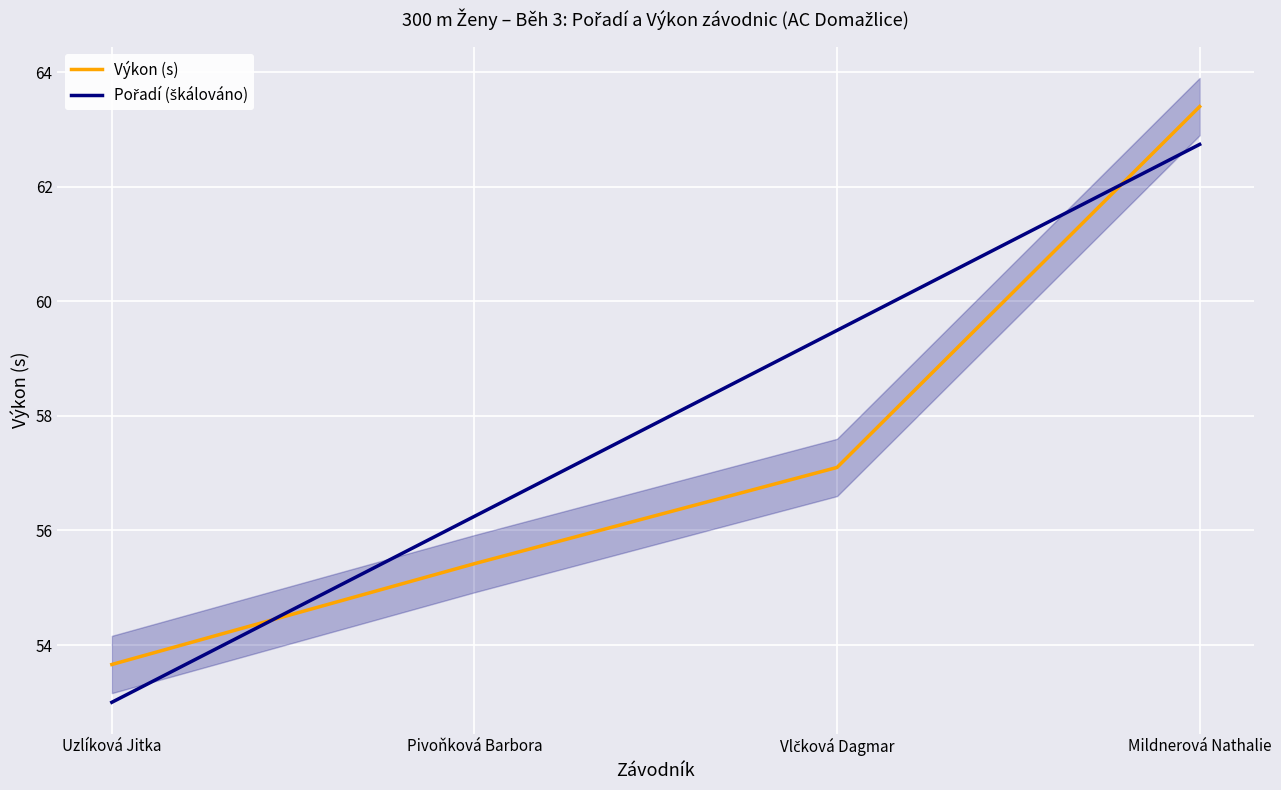

Where do Pořadí (škálováno) and Výkon (s) first cross each other?

Uzlíková Jitka and Pivoňková Barbora